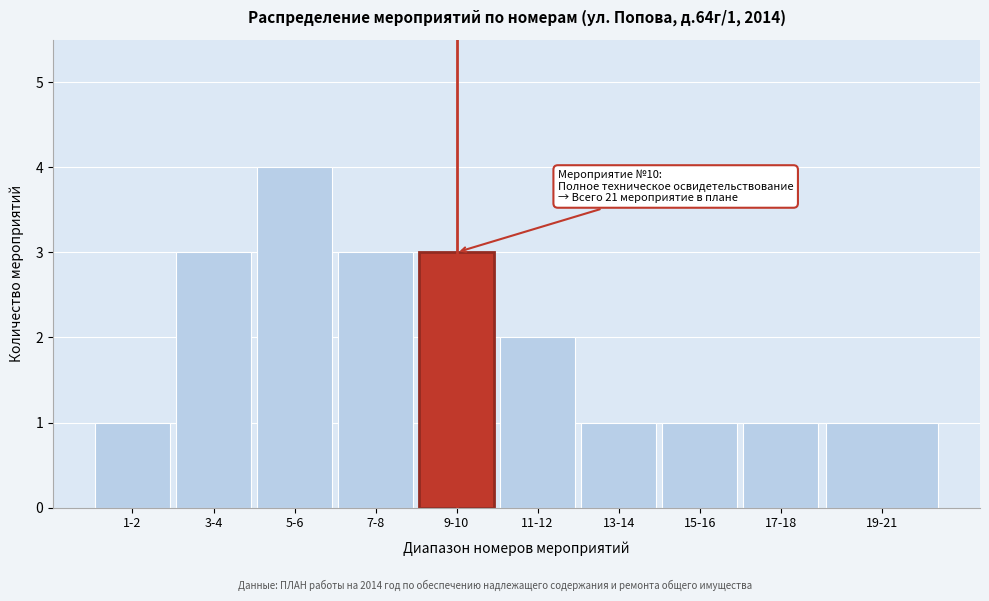

Reading right to left, what are all the values shown in this chart?

19-21=1	17-18=1	15-16=1	13-14=1	11-12=2	9-10=3	7-8=3	5-6=4	3-4=3	1-2=1